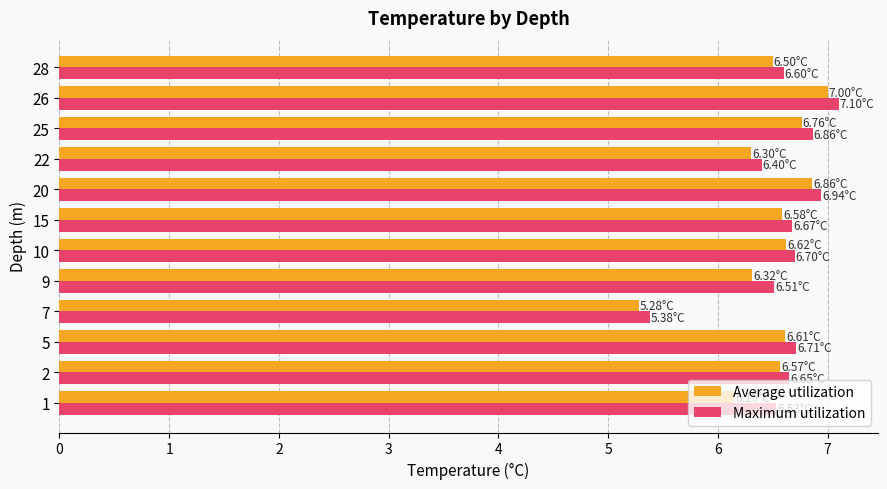

Rank the series at 1 from highest to lowest value.

Maximum utilization, Average utilization